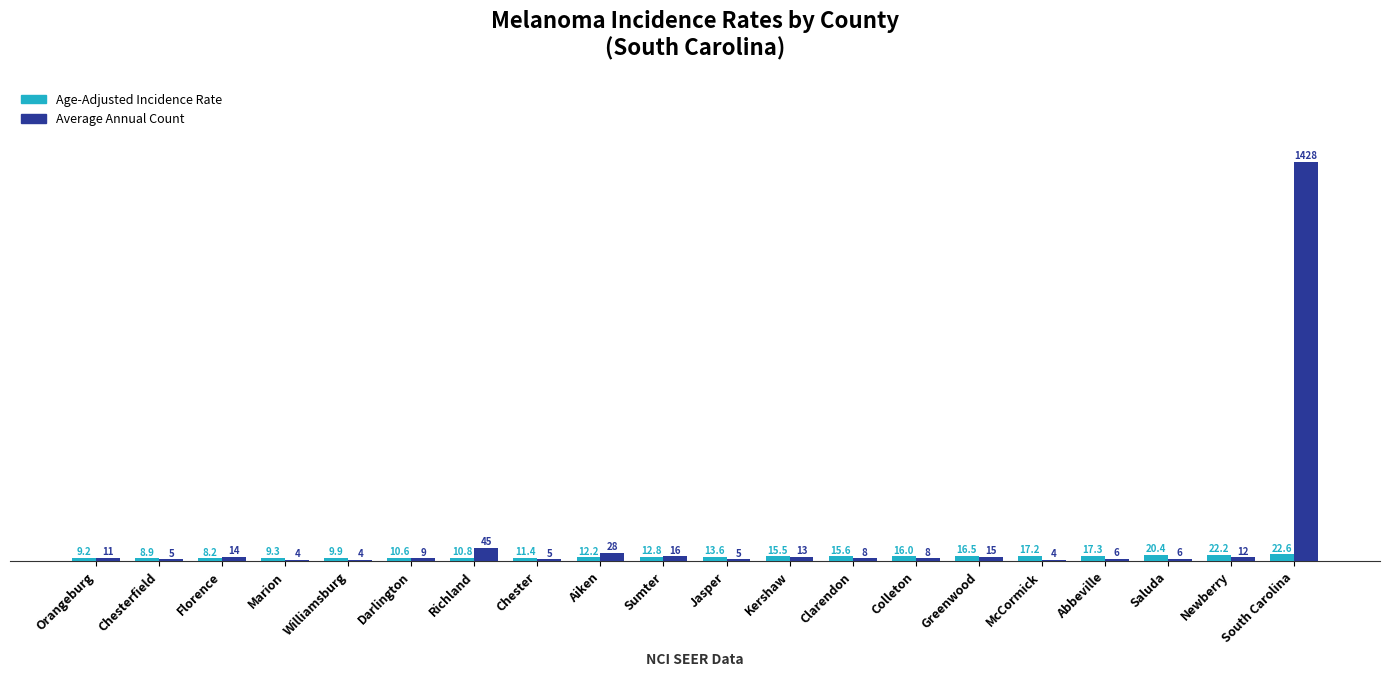

Reading left to right, transcribe all the data shown in this chart.

Age-Adjusted Incidence Rate: 9.2	8.9	8.2	9.3	9.9	10.6	10.8	11.4	12.2	12.8	13.6	15.5	15.6	16.0	16.5	17.2	17.3	20.4	22.2	22.6
Average Annual Count: 11.0	5.0	14.0	4.0	4.0	9.0	45.0	5.0	28.0	16.0	5.0	13.0	8.0	8.0	15.0	4.0	6.0	6.0	12.0	1428.0